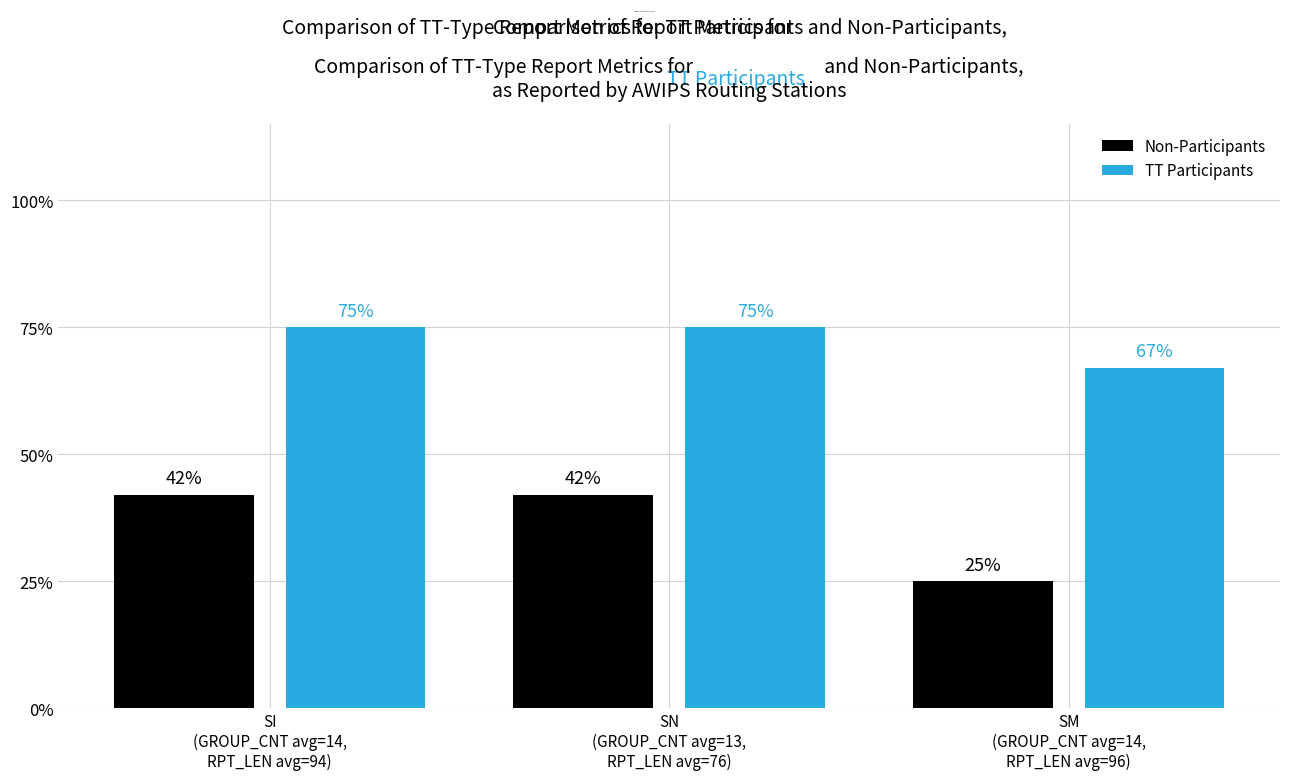

How many bars are there in total?

6